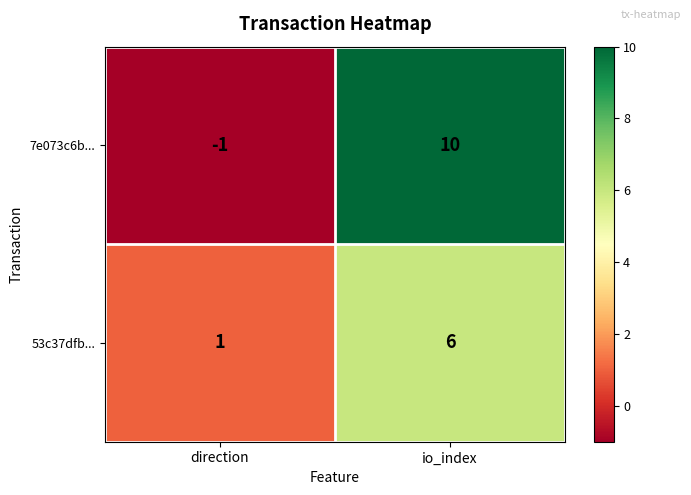

What is the smallest value displayed?

-1